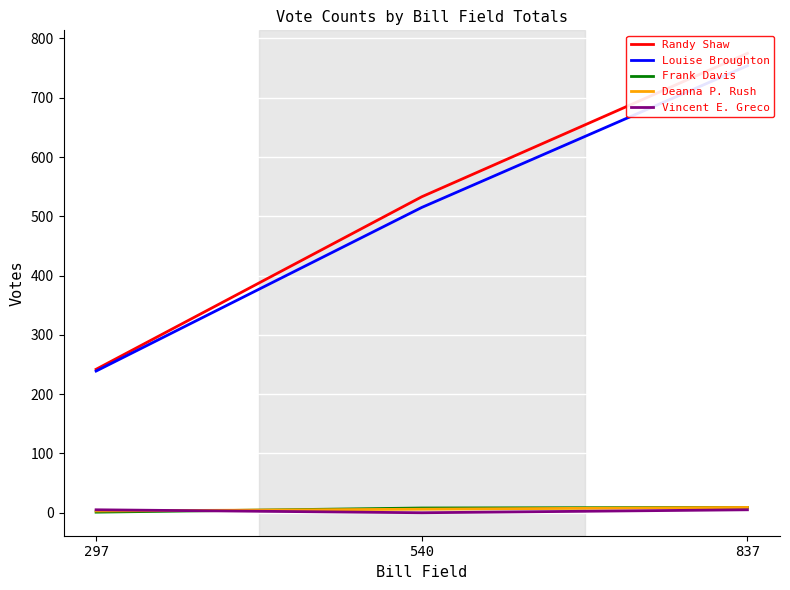

What is the difference between the Frank Davis values at 837 and 297?

8